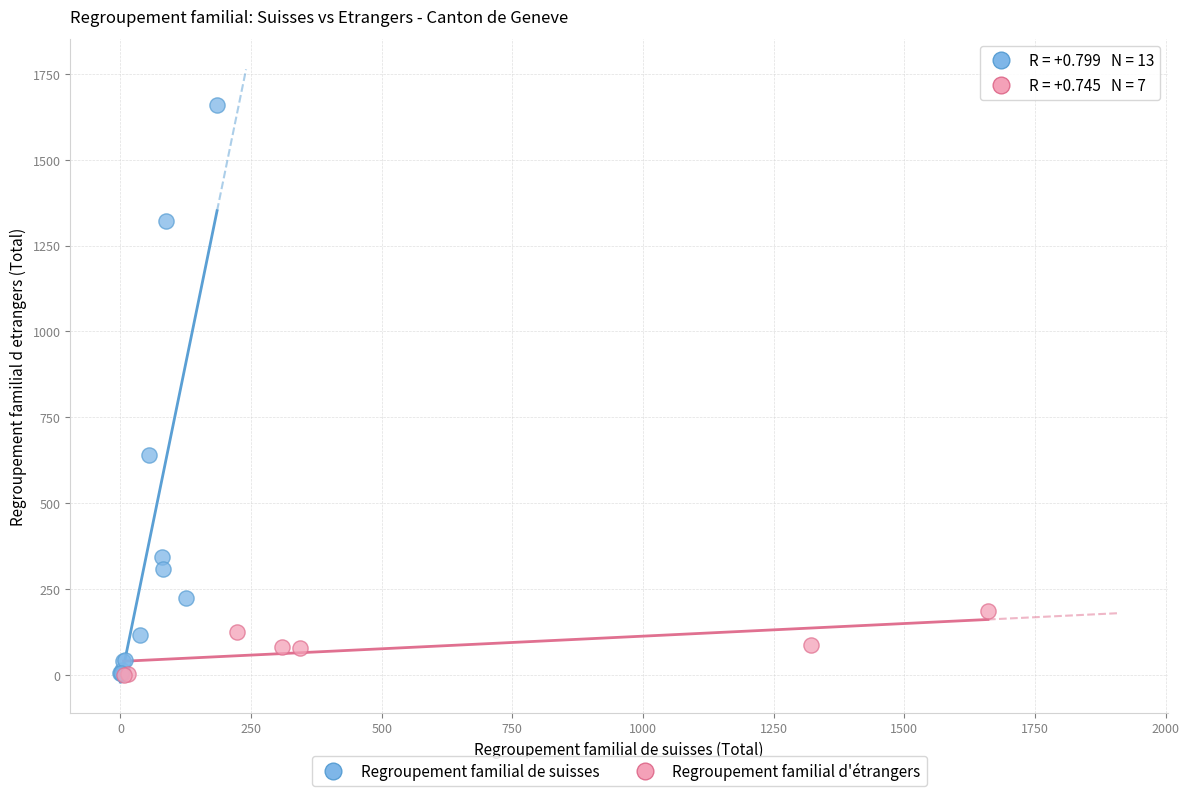

Which series has the widest spread of Y values?

Regroupement familial de suisses